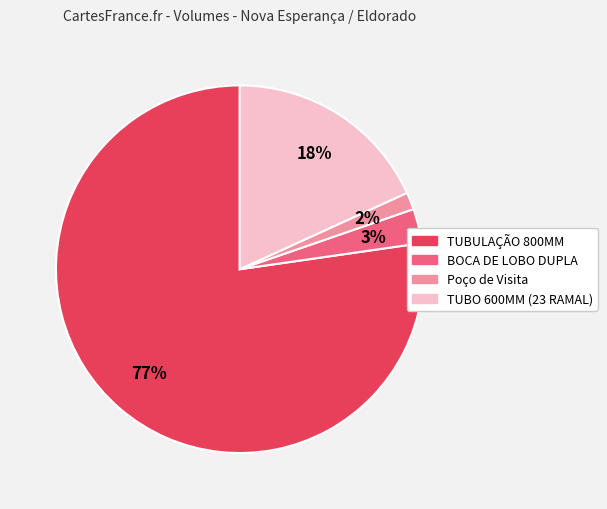

To the nearest percent, what portion does TUBULAÇÃO 800MM represent?

77%